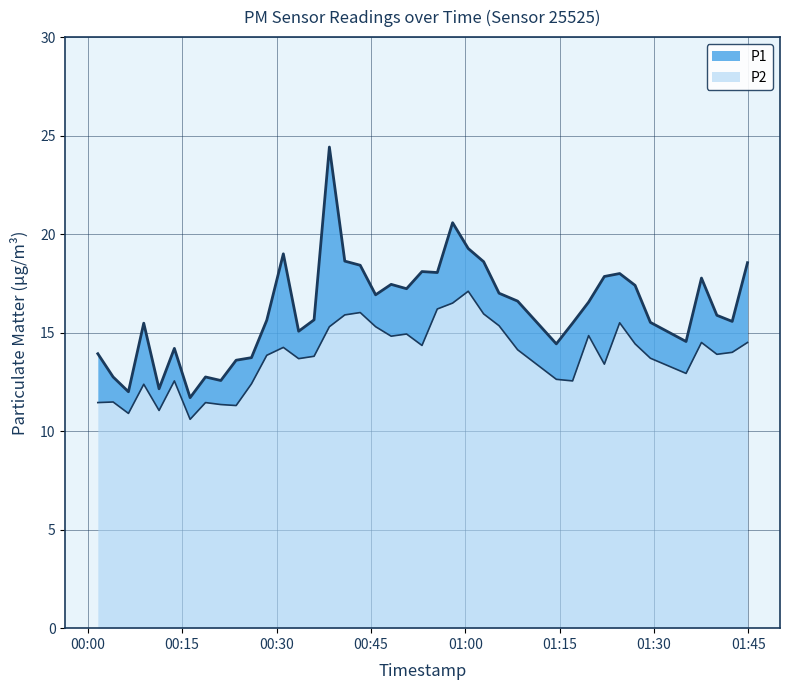

Which has a higher value, 2023-08-21T01:22:06 or 2023-08-21T00:13:46?

2023-08-21T01:22:06